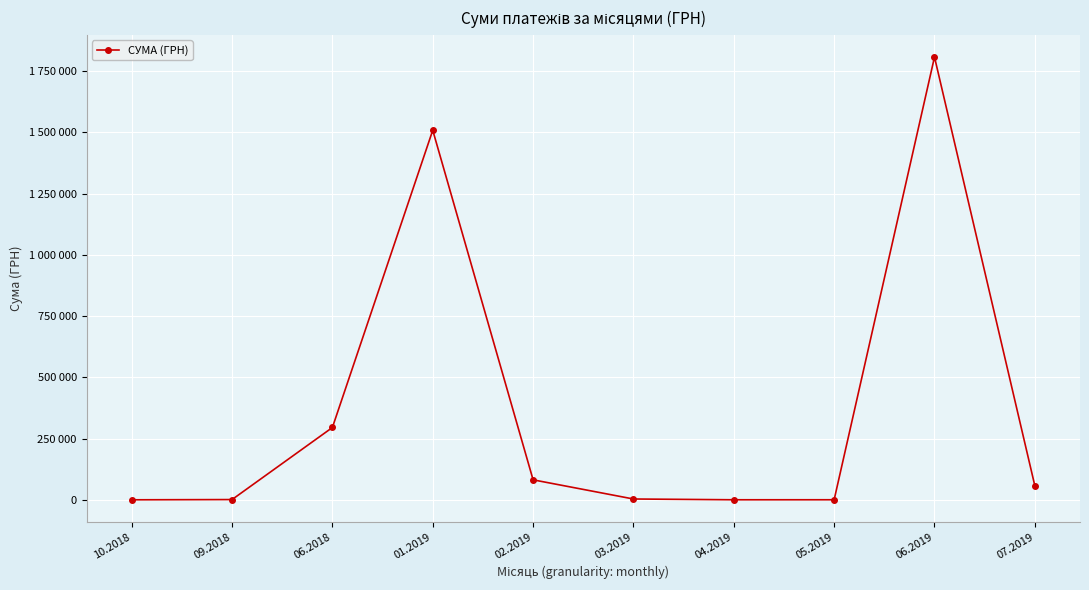

Does the chart have visible grid lines?

Yes